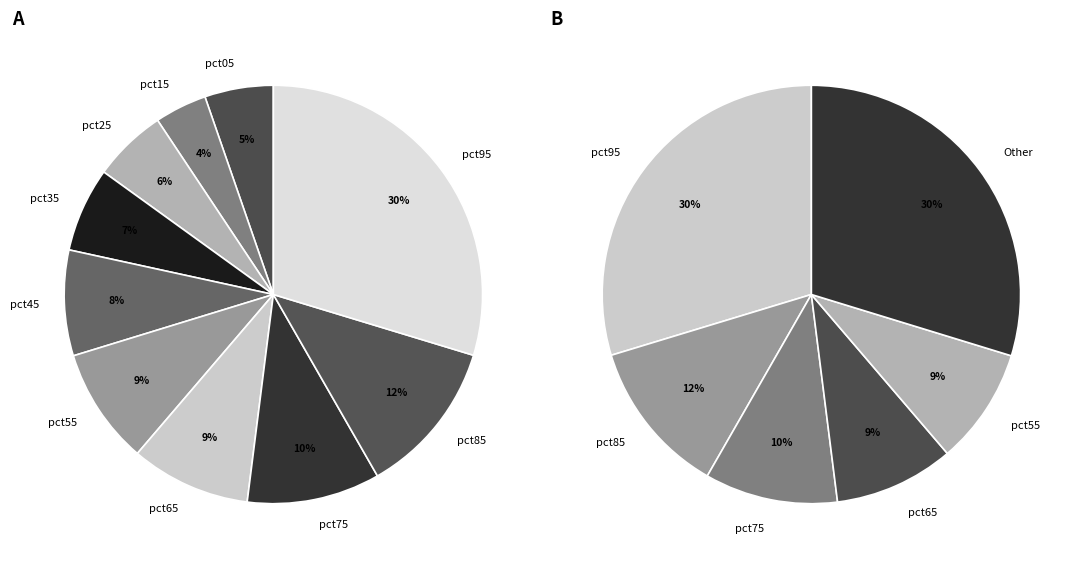

Is there any slice that represents more than half of the pie?

No